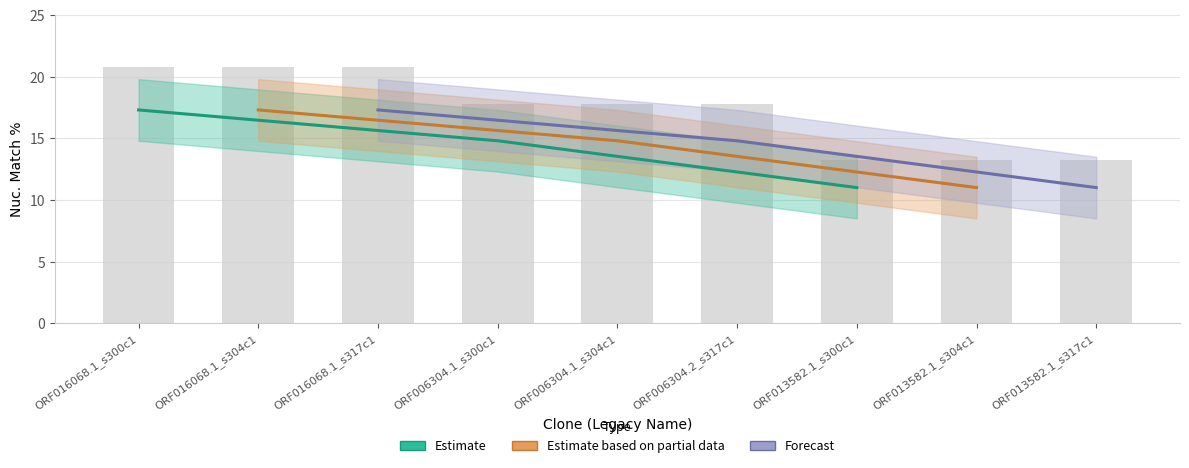

How many data points does each series have?

9